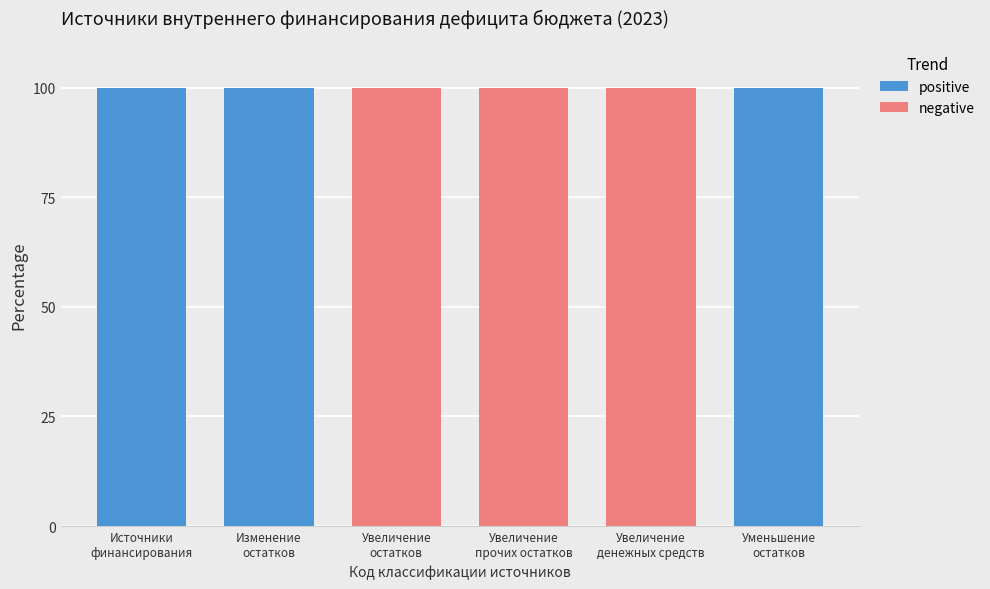

What is the maximum value for positive?

100